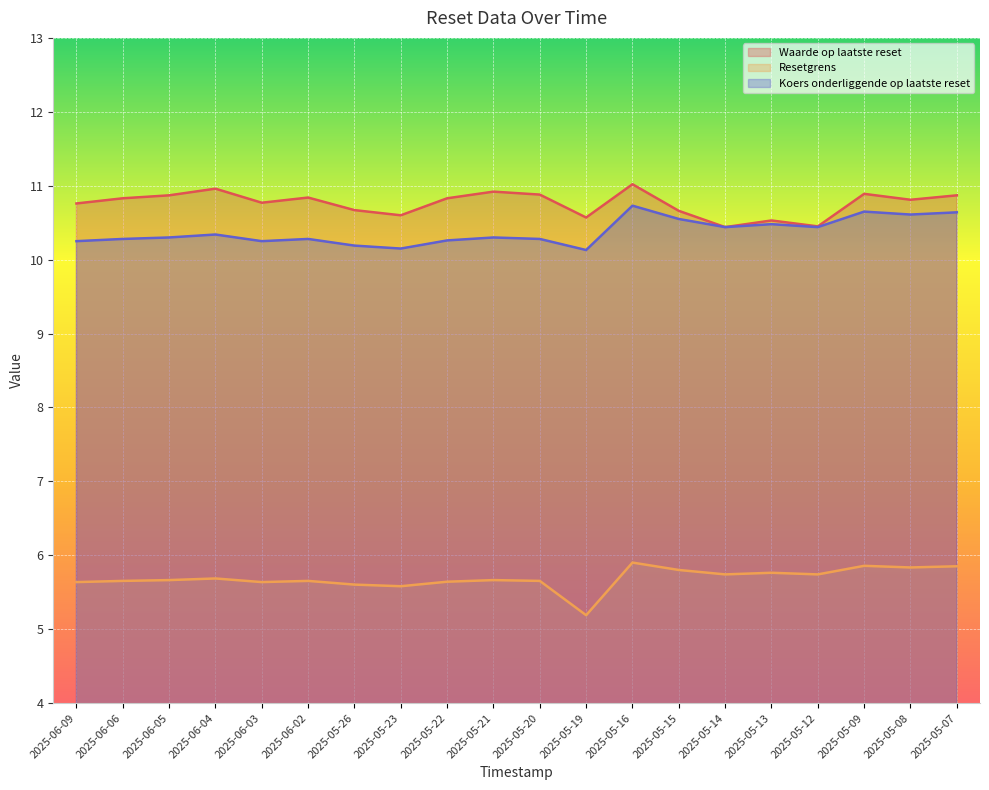

How many interior local valleys does the Waarde op laatste reset series have?

6